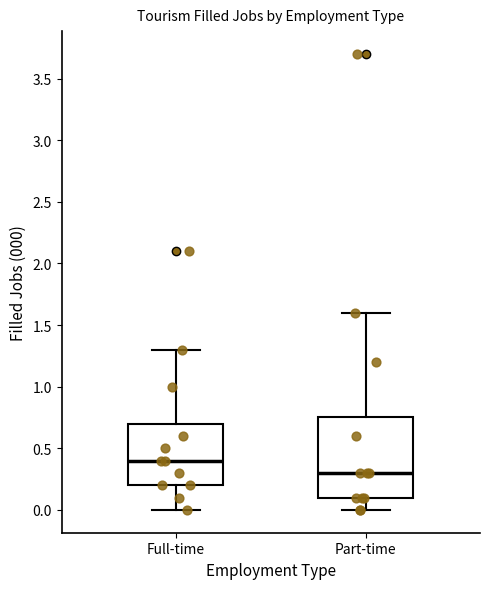

Reading left to right, transcribe this box plot: for each box, give where its median line is, the range the box spans, and where its two whiskers end, as read against the y-axis. The values are not printed on the chart, so give them approximately, as read against the axis.

Full-time: median 0.40, box 0.20 to 0.70, whiskers 0.00 to 1.30
Part-time: median 0.30, box 0.10 to 0.75, whiskers 0.00 to 1.60